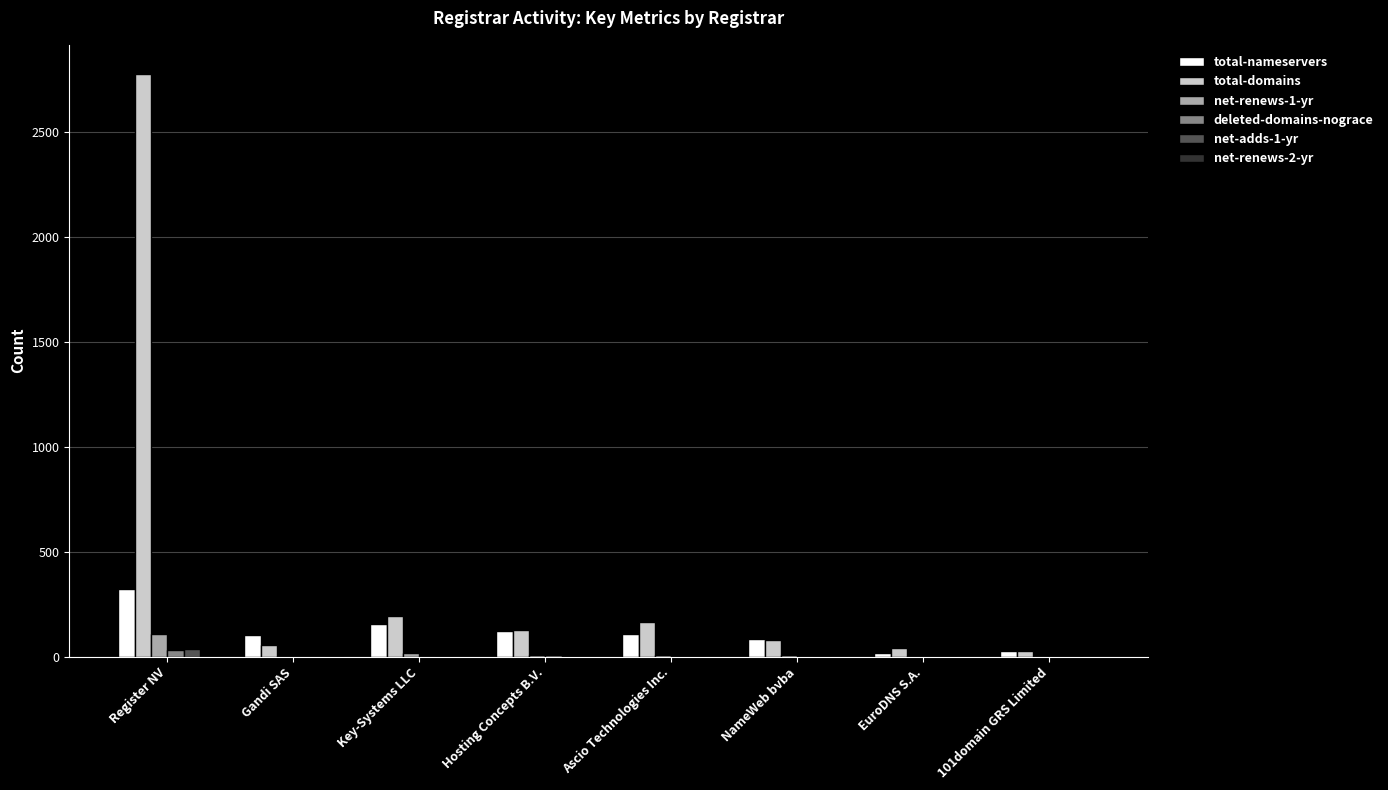

What is the maximum value shown in the chart?

2774